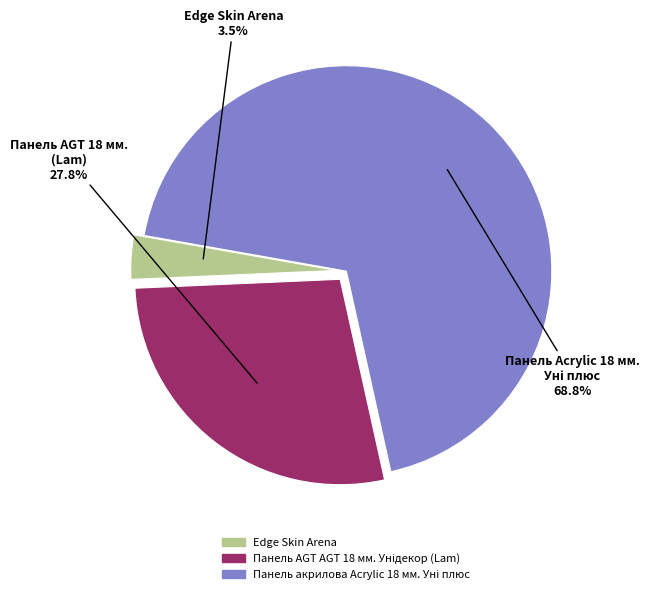

Does any single category account for the majority?

Yes